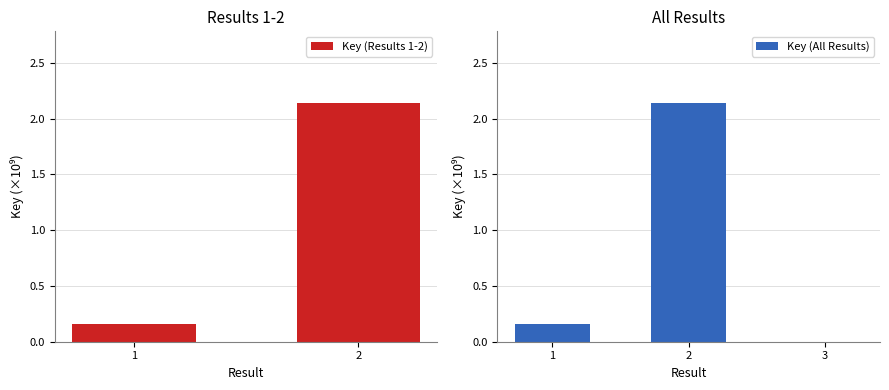

Reading left to right, extract all data points from this chart.

1=0.2	2=2.1	3=0.0